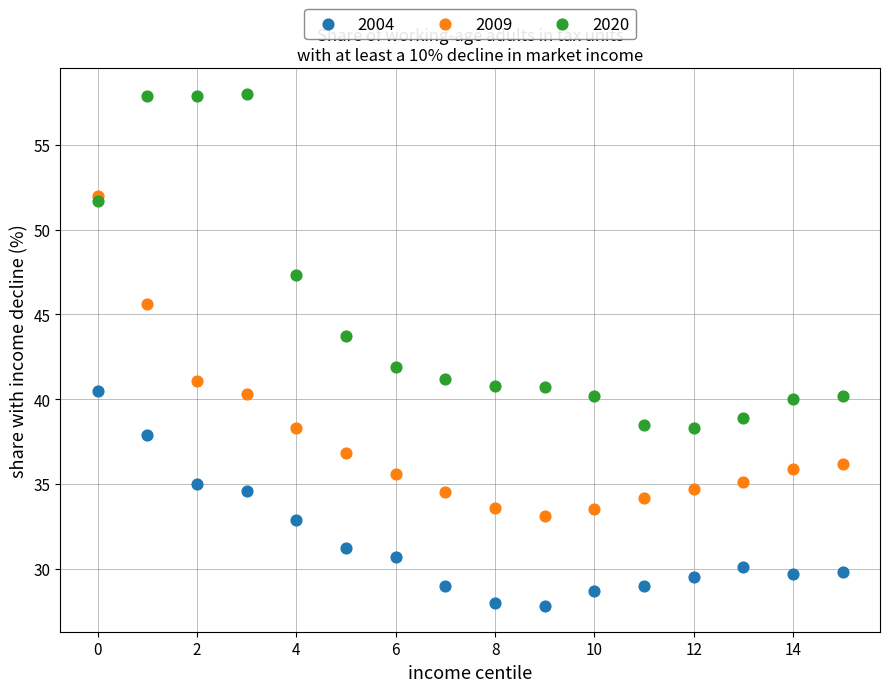

What are all the series names shown in the legend?

2004, 2009, 2020